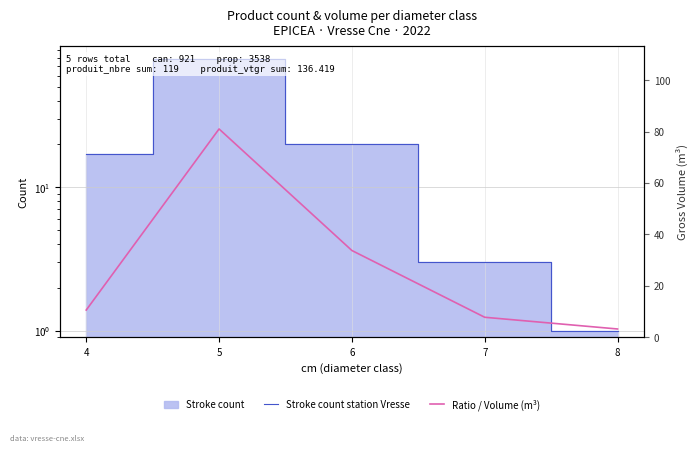

Reading left to right, list all the values displayed in this chart.

Stroke count station Vresse: 4=17.0	5=78.0	6=20.0	7=3.0	8=1.0
Ratio / Volume (m³): 4=10.6	5=81.0	6=33.8	7=7.8	8=3.2